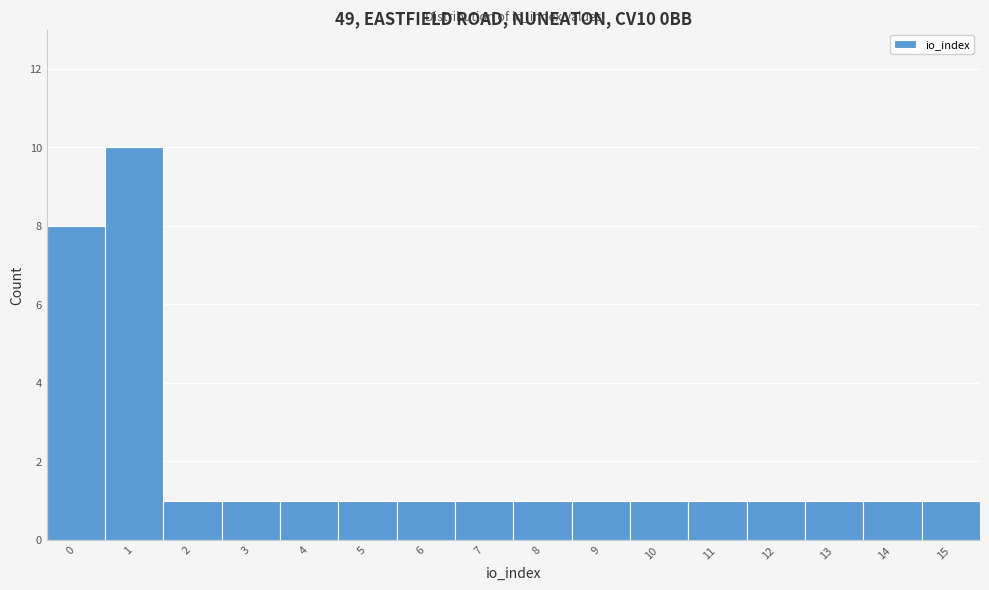

Reading left to right, what are all the values shown in this chart?

8	10	1	1	1	1	1	1	1	1	1	1	1	1	1	1